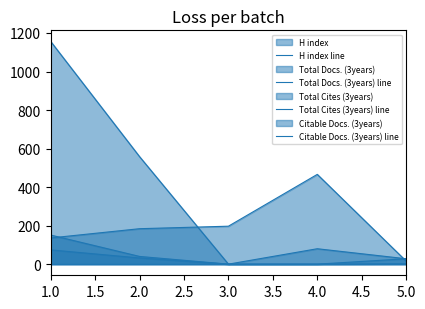

True or false: Total Cites (3years) line has more than 1 interior local peaks.

False